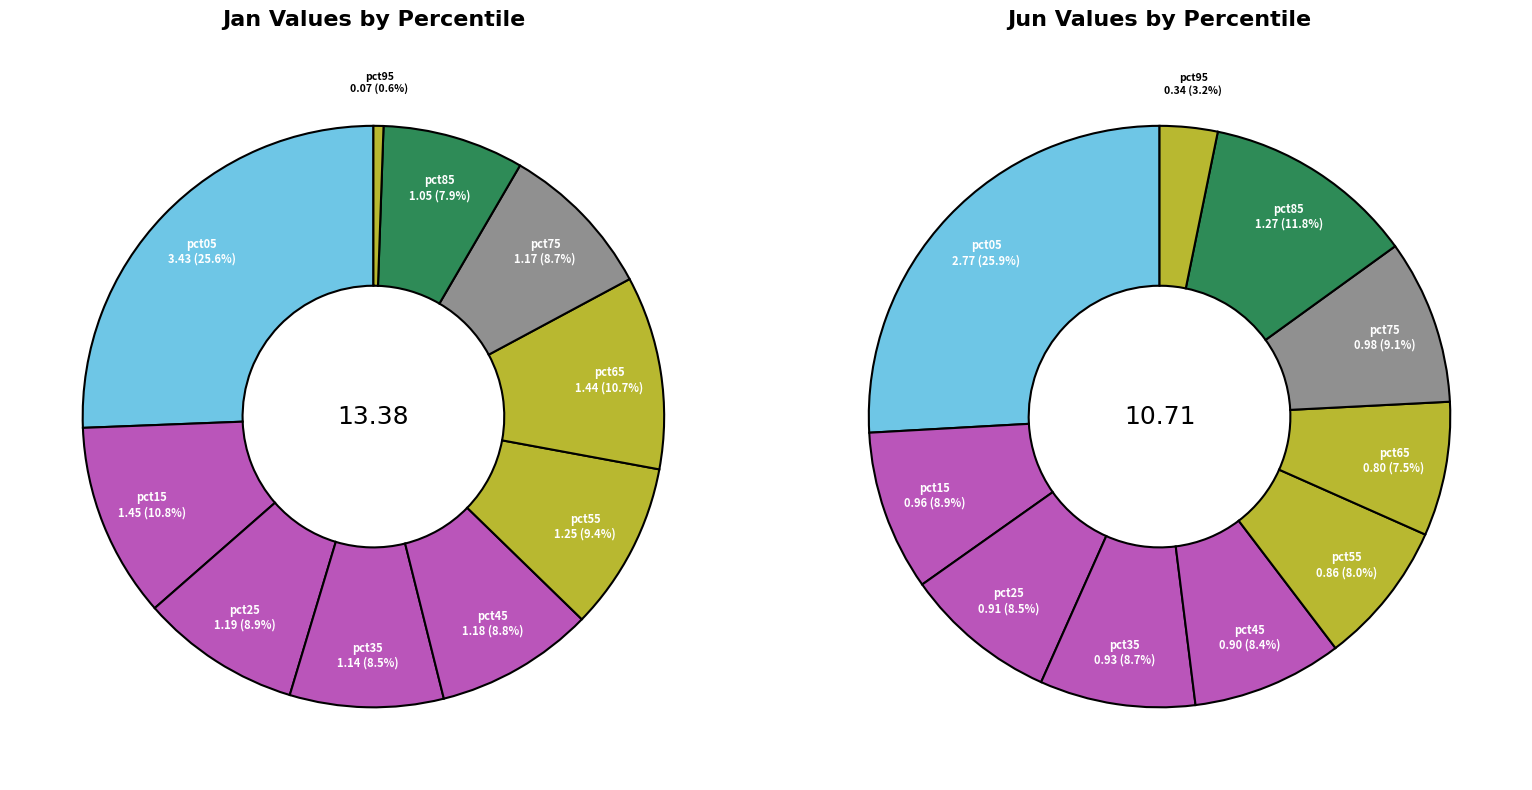

Is it true that 8 is 2% of the pie?

False